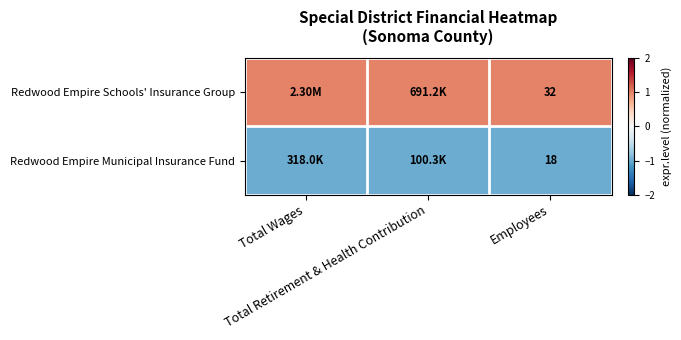

Which label corresponds to the largest value in the chart?

Total Wages